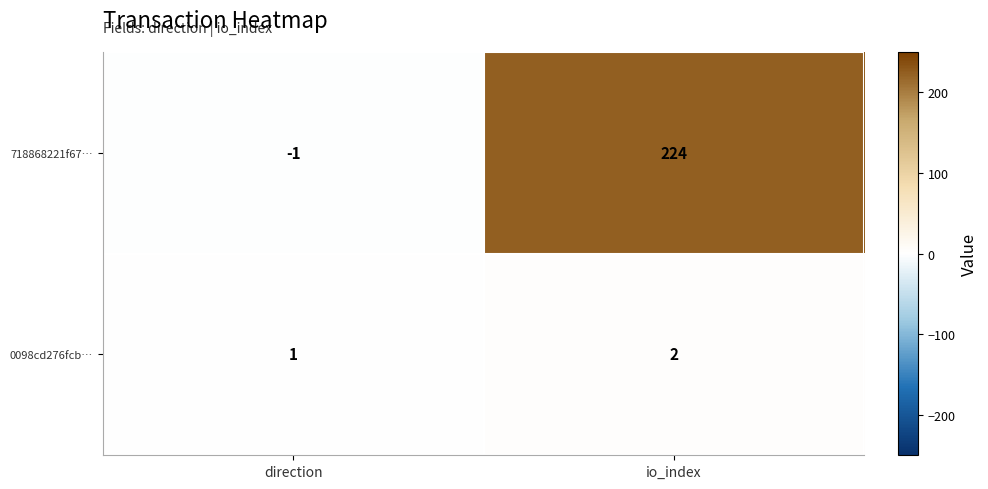

Which label corresponds to the largest value in the chart?

io_index